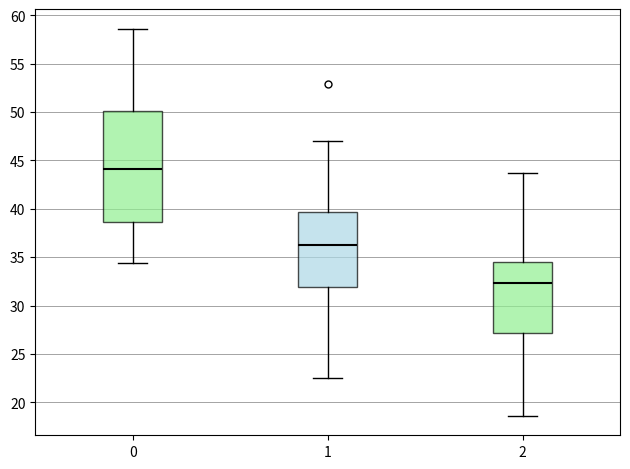

Reading left to right, read every box against the y-axis: the position of its median line, the range the box covers, and the ends of its whiskers. The values are not printed on the chart, so give them approximately, as read against the axis.

0: median 44.0, box 38.5 to 50.0, whiskers 34.5 to 58.5
1: median 36.5, box 32.0 to 39.5, whiskers 22.5 to 47.0
2: median 32.5, box 27.0 to 34.5, whiskers 18.5 to 43.5